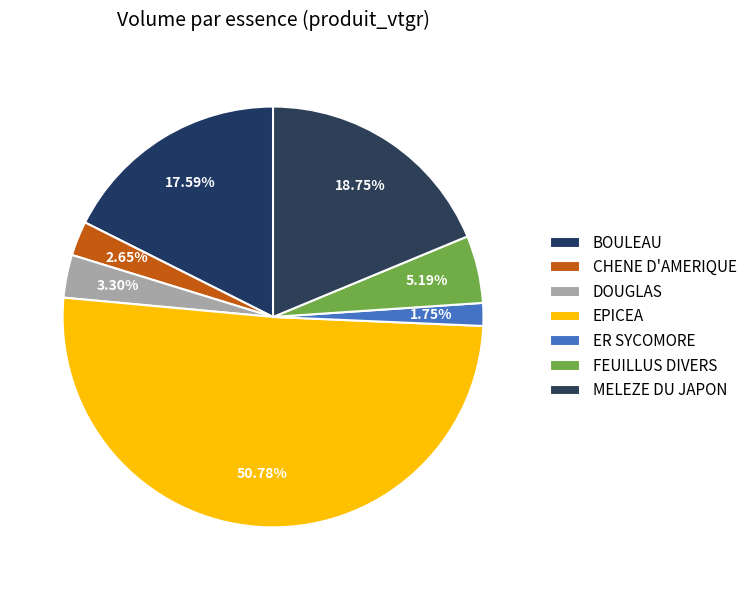

Is it true that ER SYCOMORE is 2% of the pie?

True